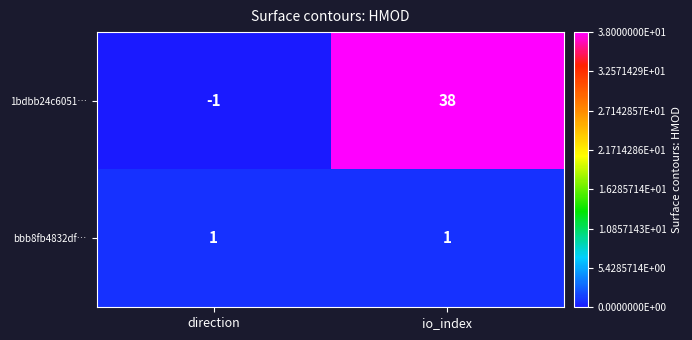

The value of 1bdbb24c6051… at direction is -1. True or false?

True